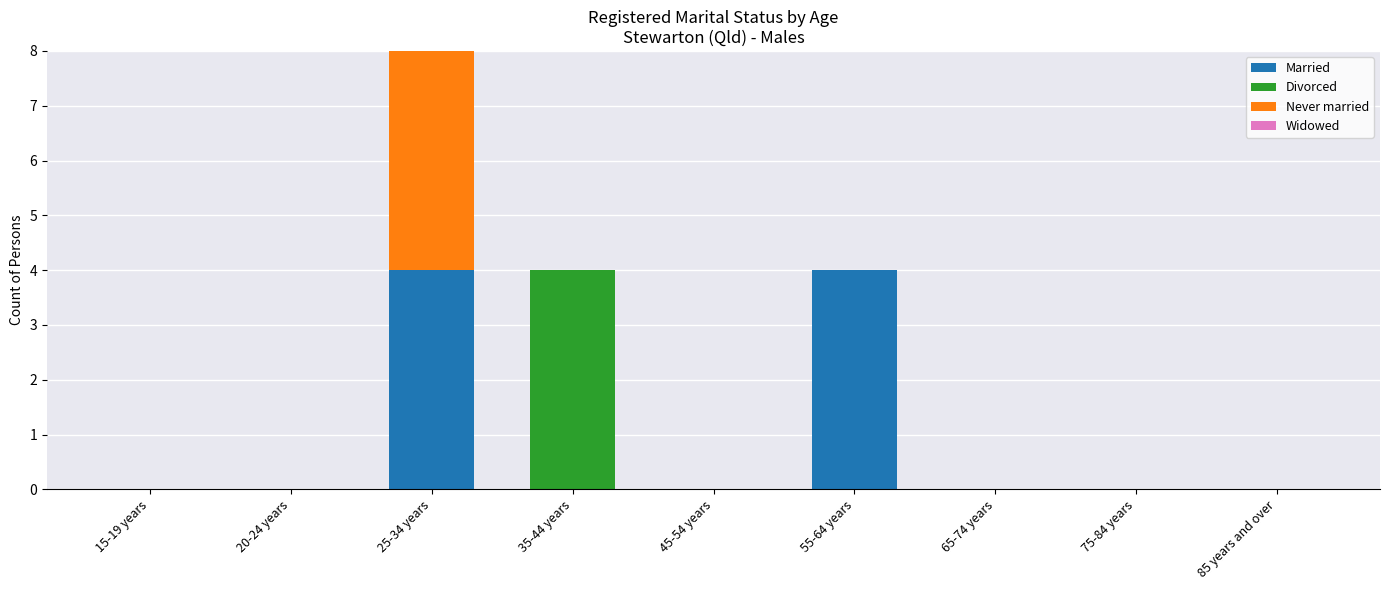

True or false: Married has a value of 4 at 25-34 years.

True